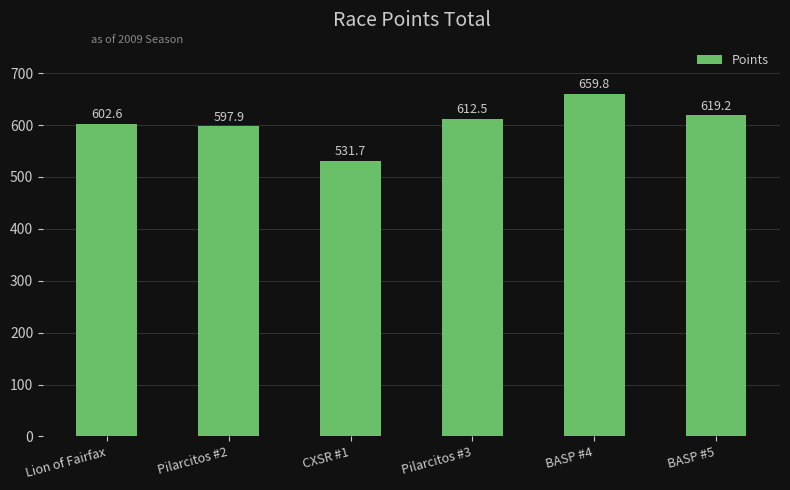

Rank the categories by value from lowest to highest.

CXSR #1, Pilarcitos #2, Lion of Fairfax, Pilarcitos #3, BASP #5, BASP #4